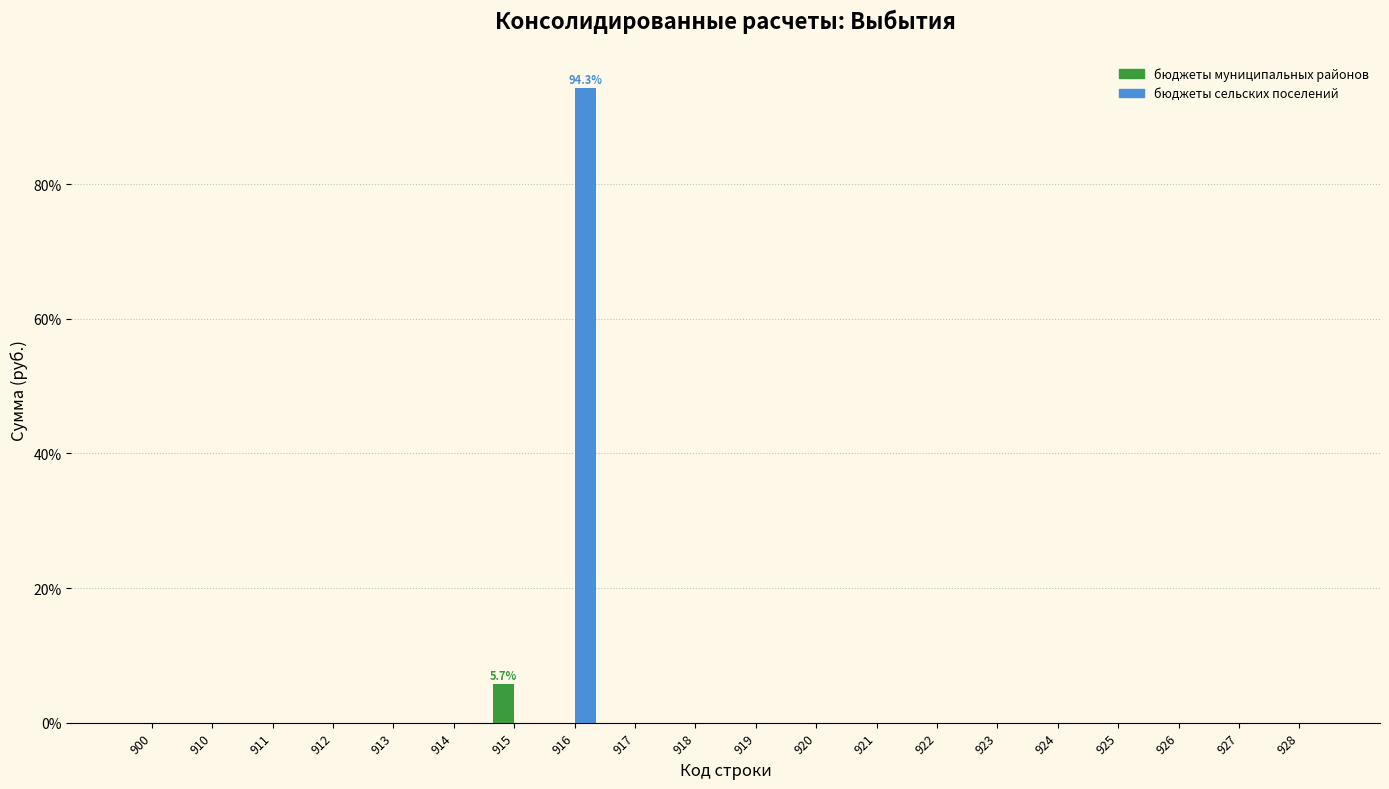

Which series has the largest total across all categories?

бюджеты сельских поселений